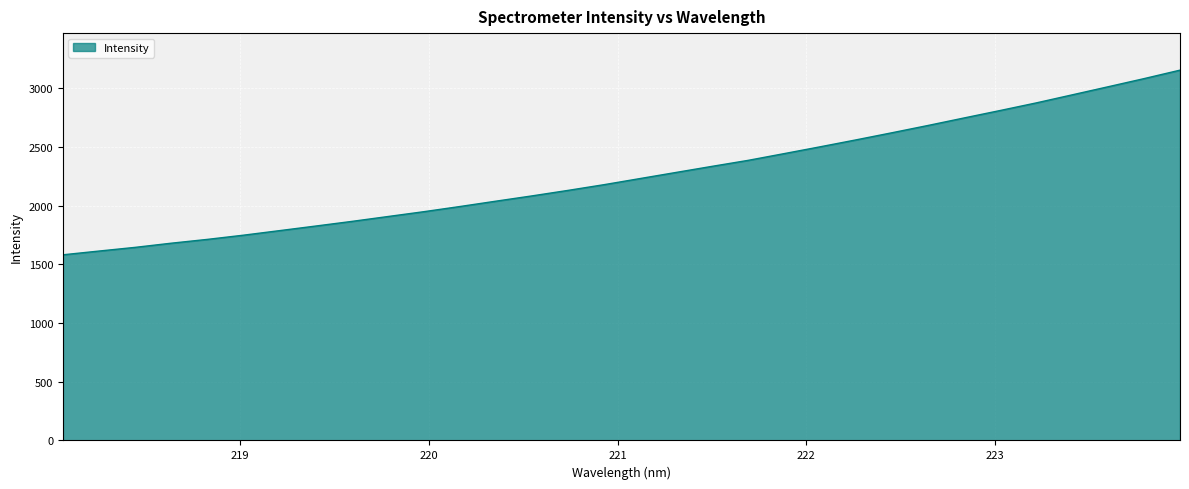

What is the maximum value shown in the chart?

3155.1